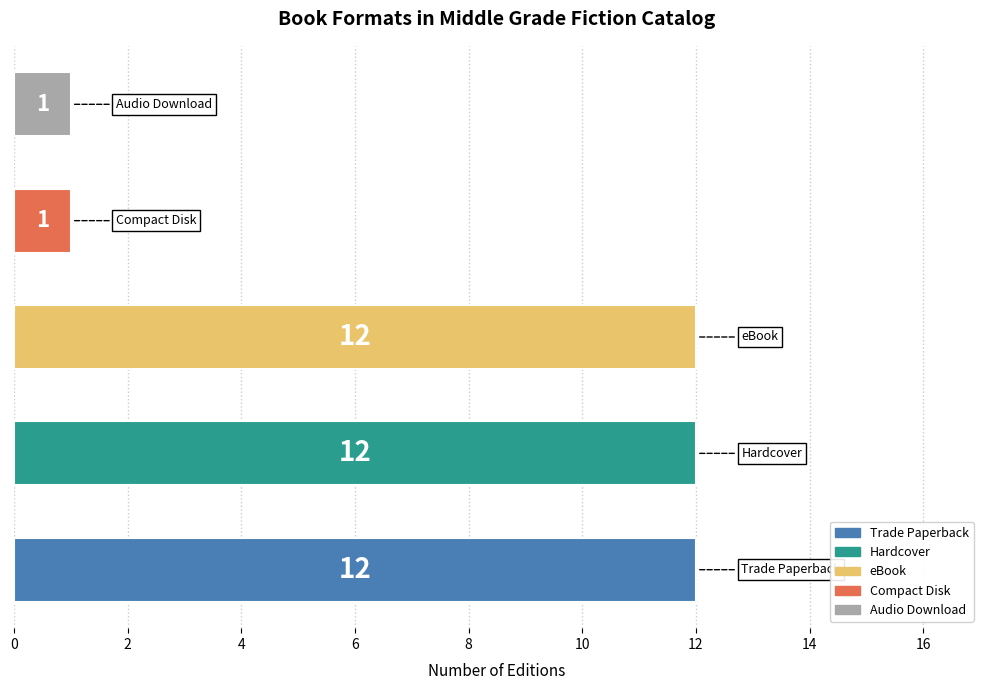

What is the difference between the maximum and minimum values?

11